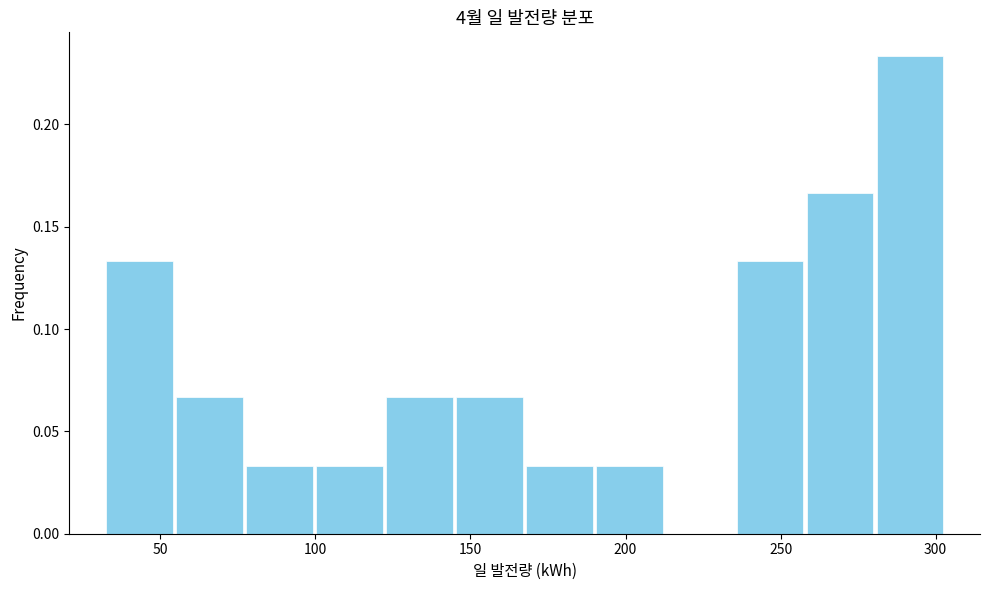

Which range on the x-axis has the tallest bar?

280 to 305